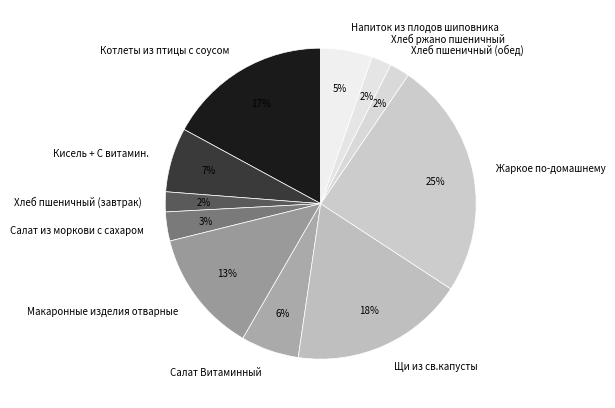

How many segments does this pie chart have?

11